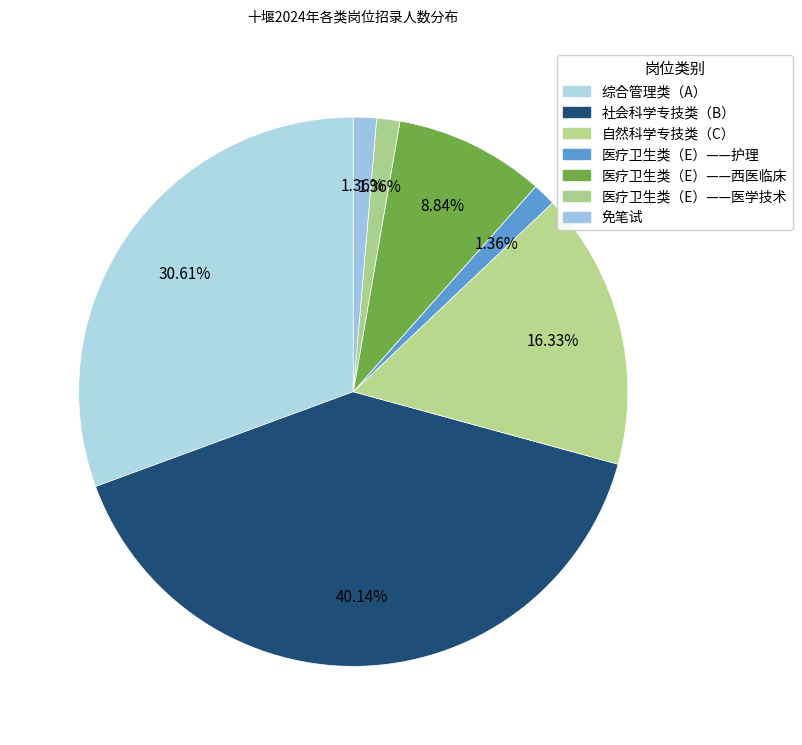

Approximately how many times larger is the value at 医疗卫生类（E）——护理 compared to 医疗卫生类（E）——西医临床?

0.2